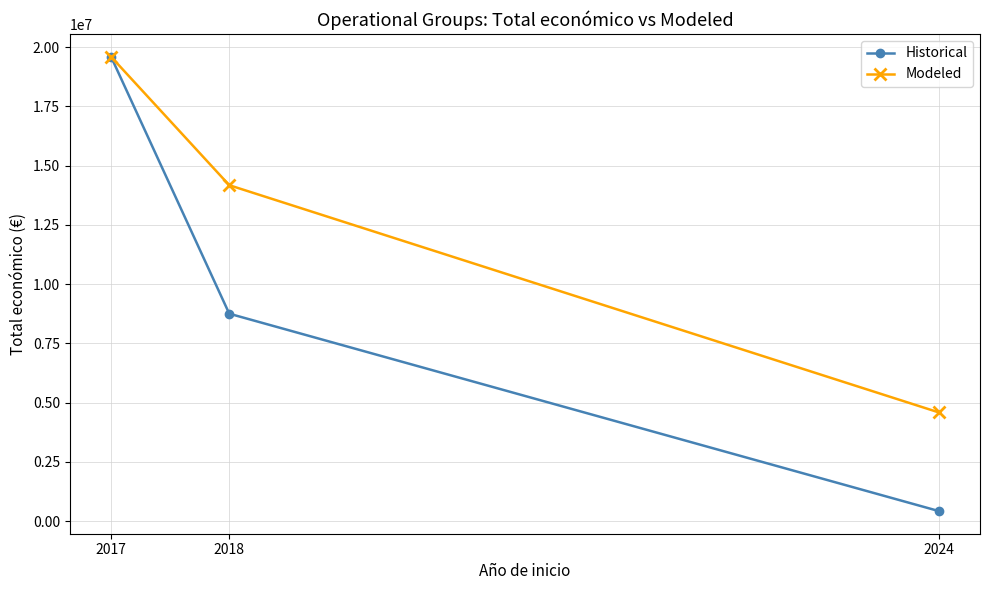

How many series are shown in this chart?

2